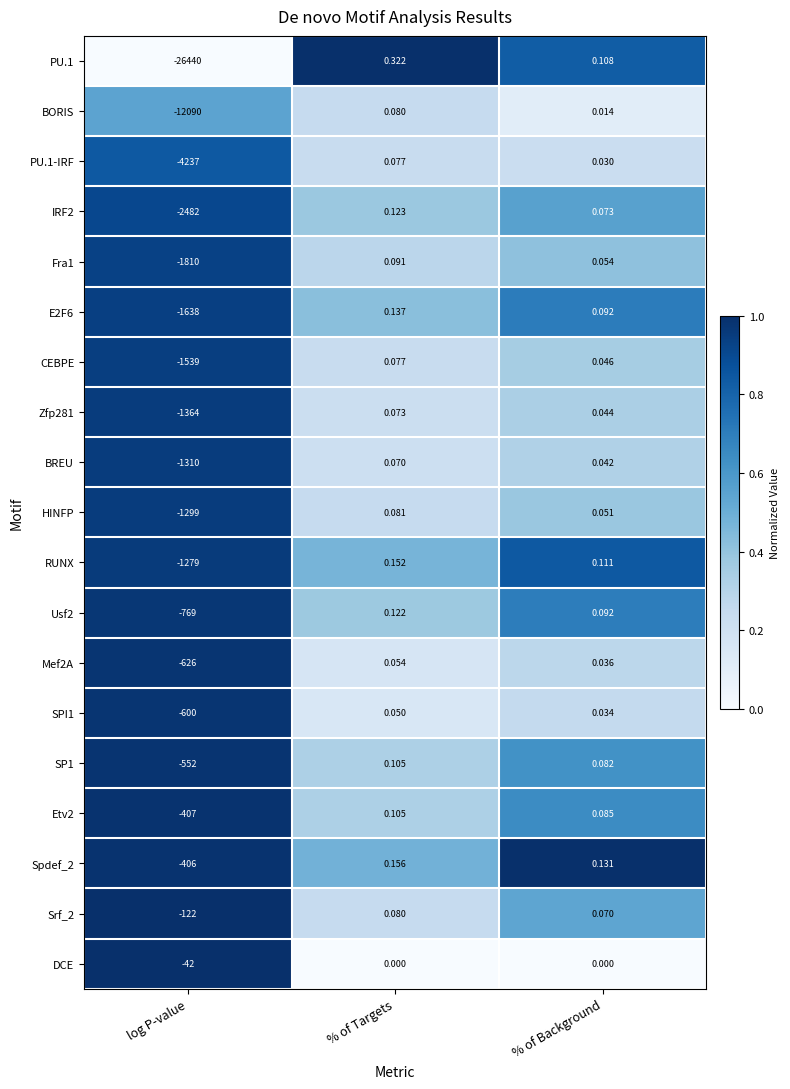

Which category has the lowest value across all series?

log P-value